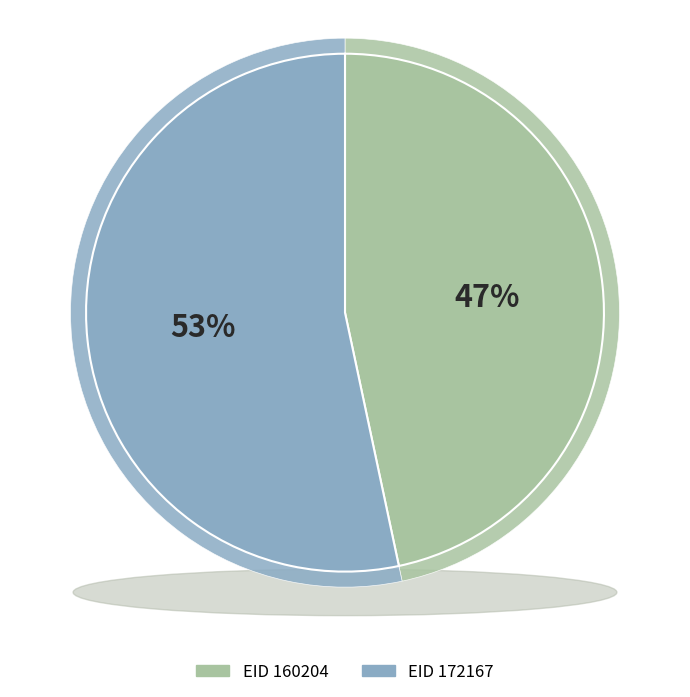

True or false: 172167 accounts for 63% of the total.

False